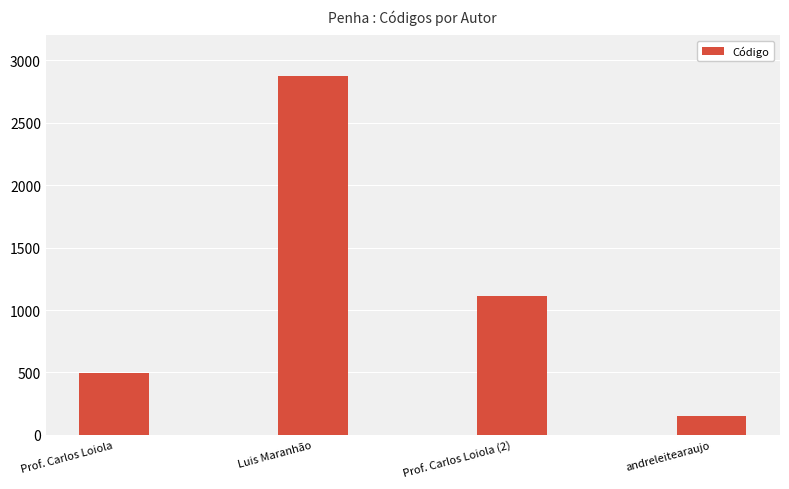

True or false: the data shows 2872 at Luis Maranhão.

True